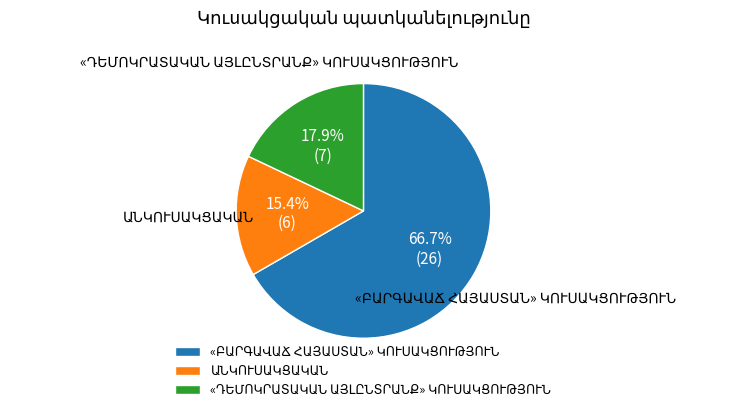

Is there a majority slice in this chart?

Yes